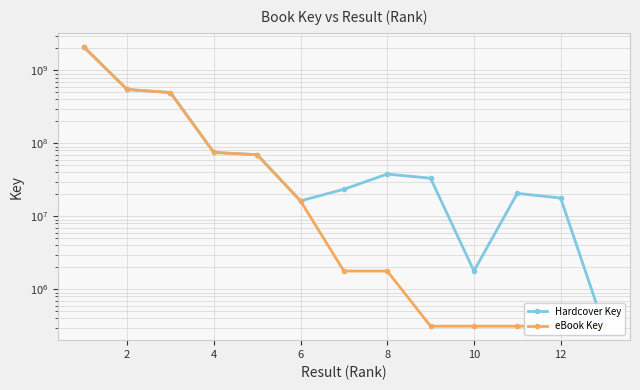

Reading left to right, list all the values displayed in this chart.

Hardcover Key: 2105530266	548842232	497627817	75204520	70023623	16330912	23539486	38015996	33360661	1785905	20666865	17877956	313418
eBook Key: 2105530266	548842232	497627817	75204520	70023623	16330912	1785905	1785905	313418	313418	313418	313418	313418